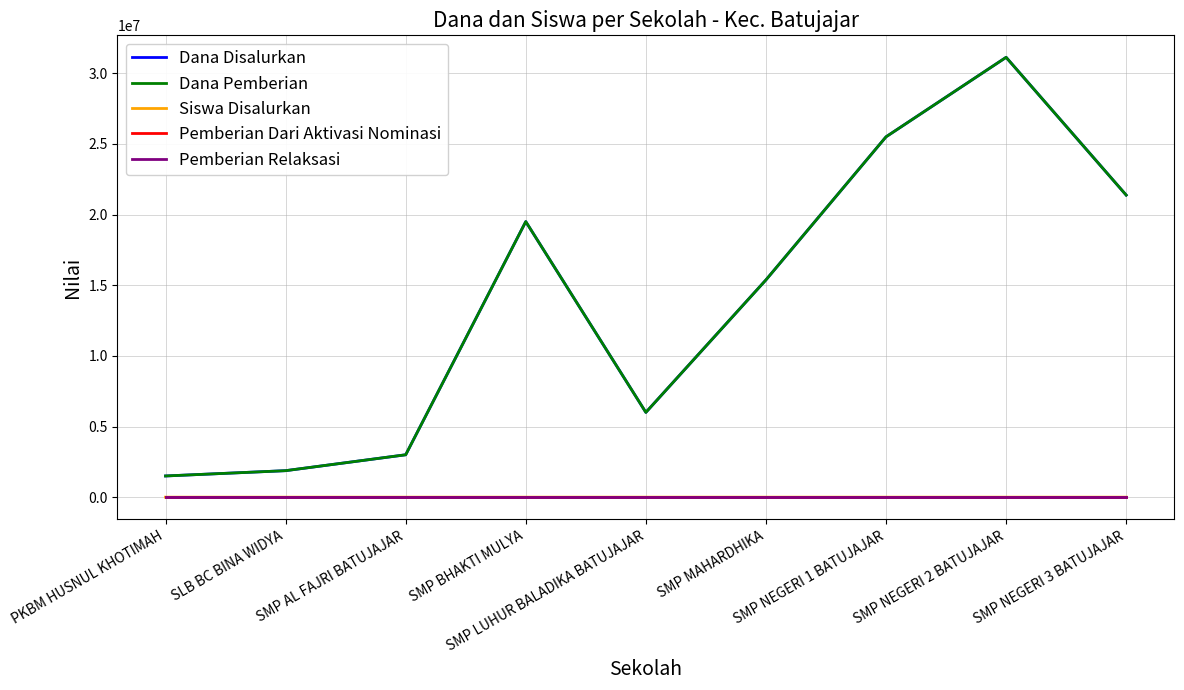

How many lines are shown in the chart?

5